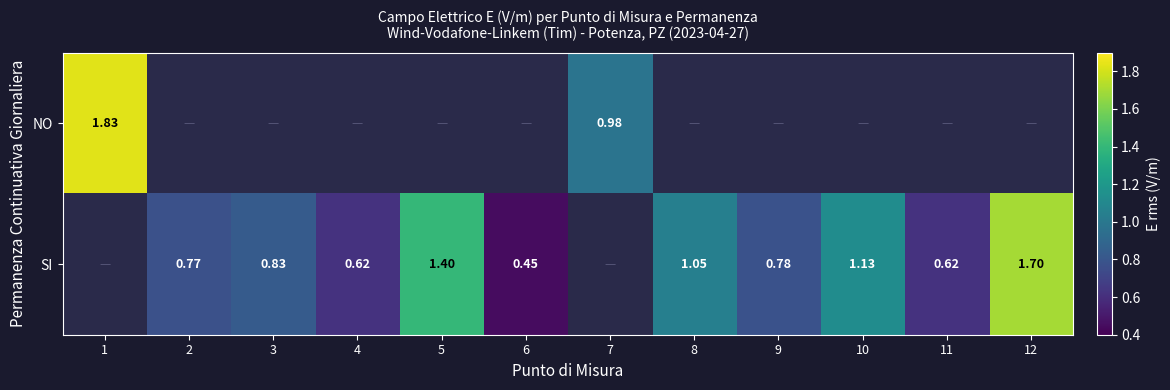

What is the smallest value displayed?

0.5